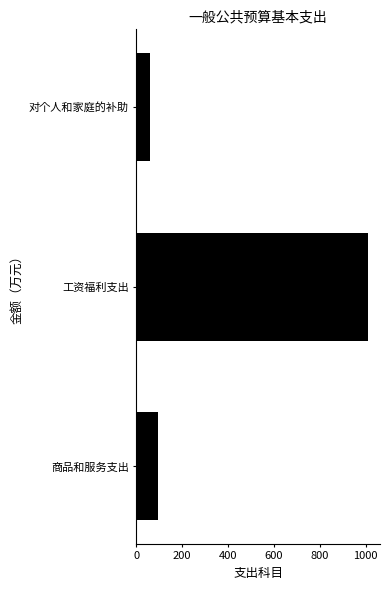

Rank the categories by value from highest to lowest.

工资福利支出, 商品和服务支出, 对个人和家庭的补助